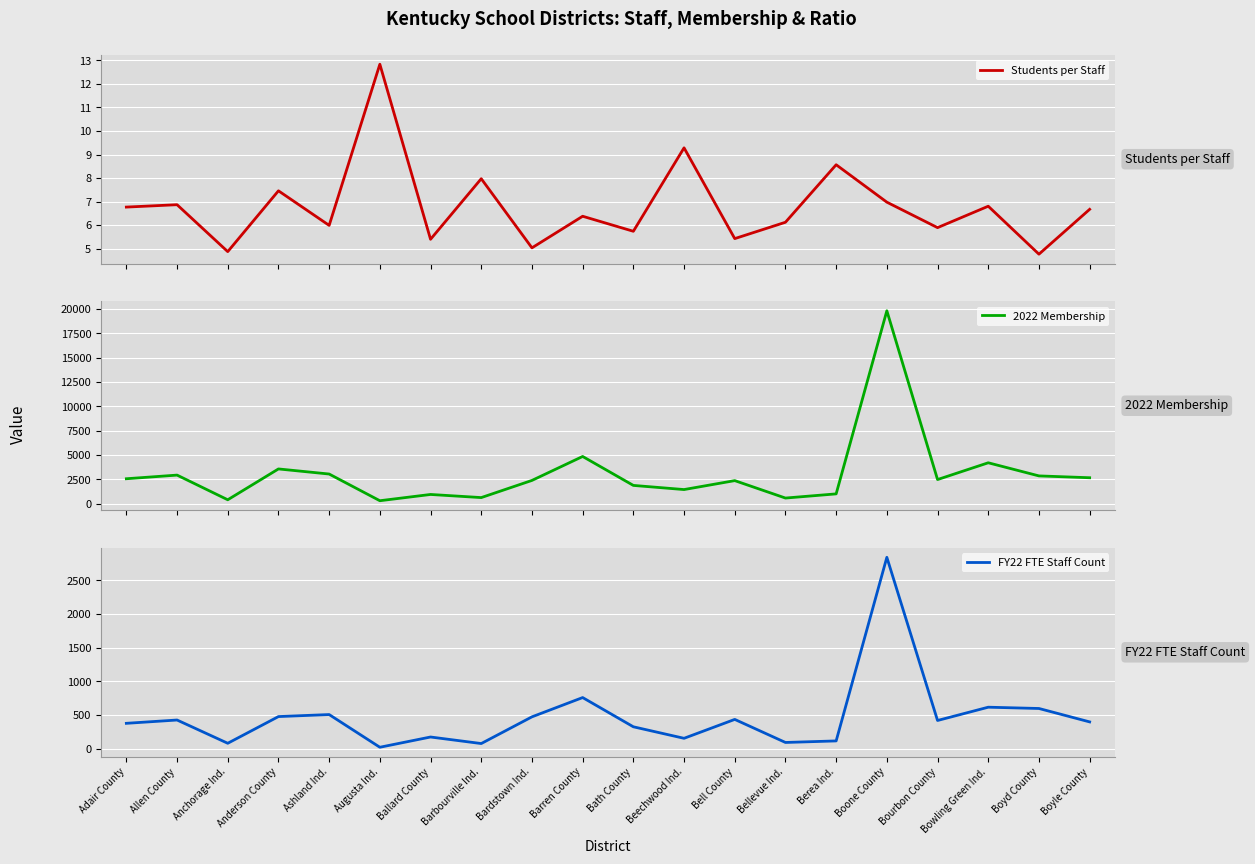

What is the difference between the Students per Staff values at Bowling Green Ind. and Berea Ind.?

1.8